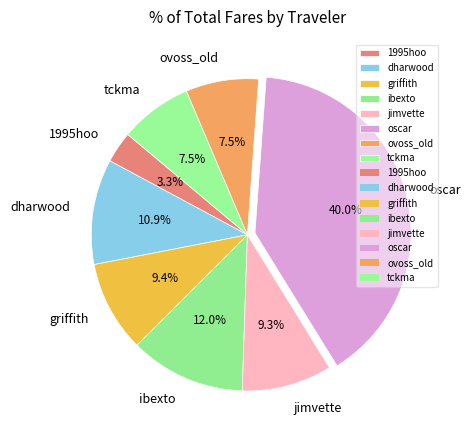

To the nearest percent, what is the combined percentage of jimvette and ovoss_old?

17%